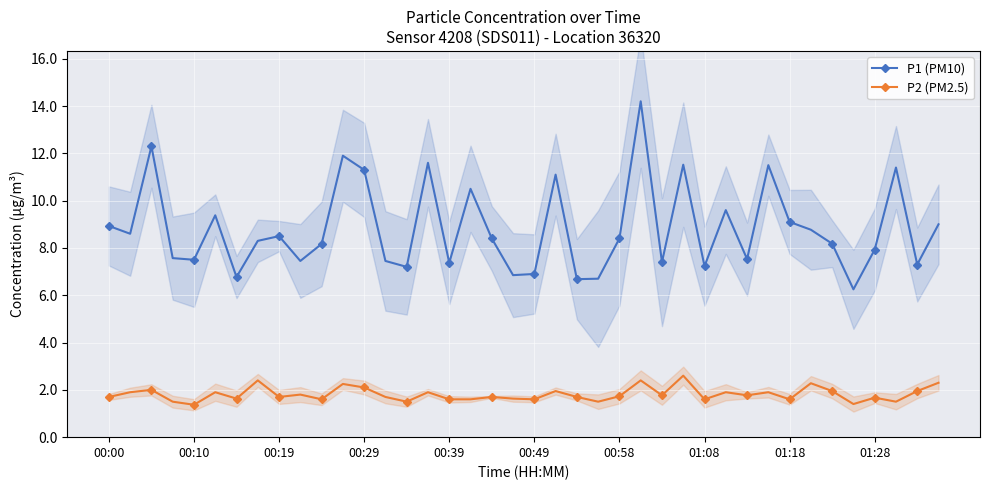

Which series has the largest range (max minus min)?

P1 (PM10)